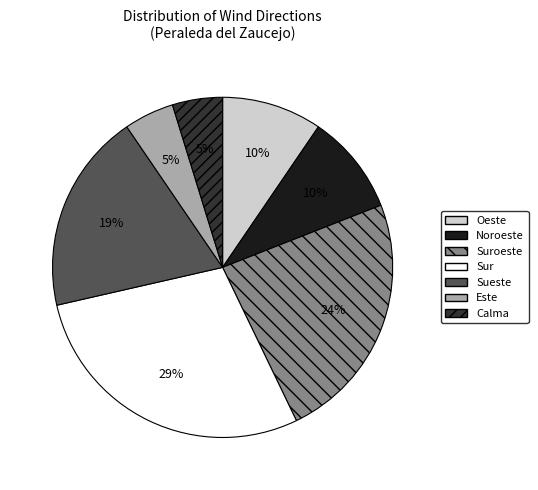

To the nearest percent, what is the average slice percentage?

14%